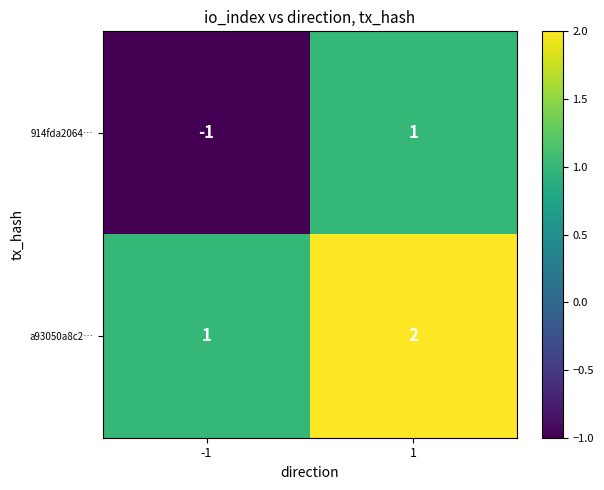

Reading right to left, transcribe all the data shown in this chart.

914fda2064…: 1=1	-1=-1
a93050a8c2…: 1=2	-1=1